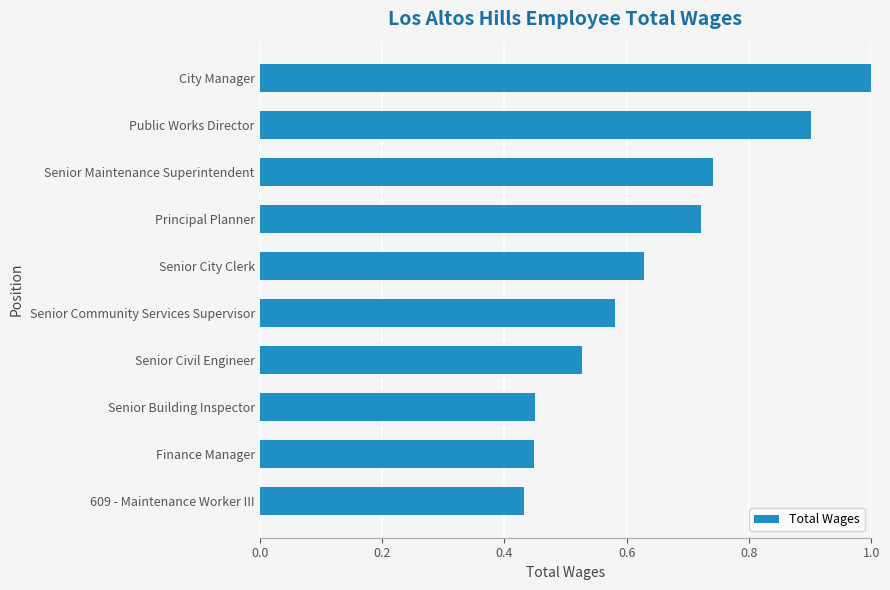

How many bars are there in total?

10